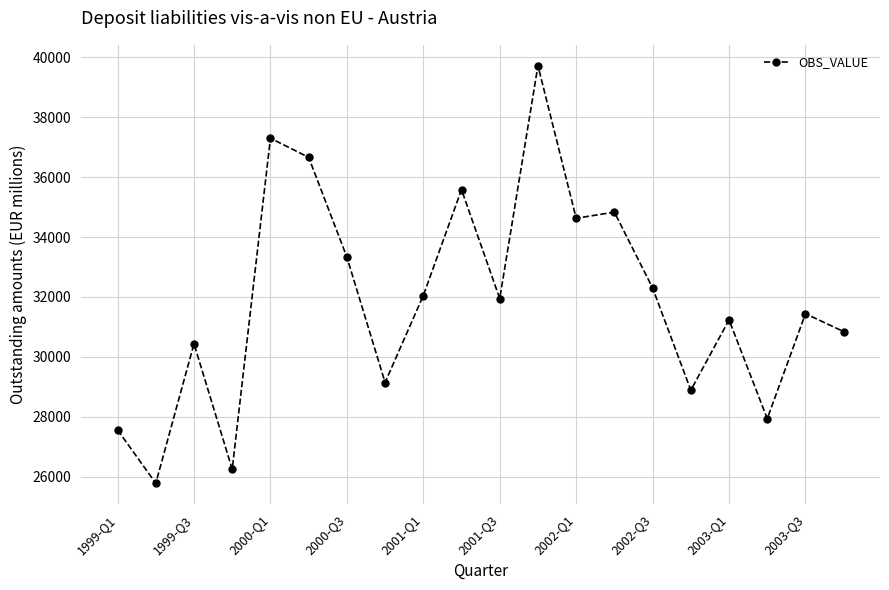

How many points are higher than both their immediate neighbors (excluding endpoints)?

7